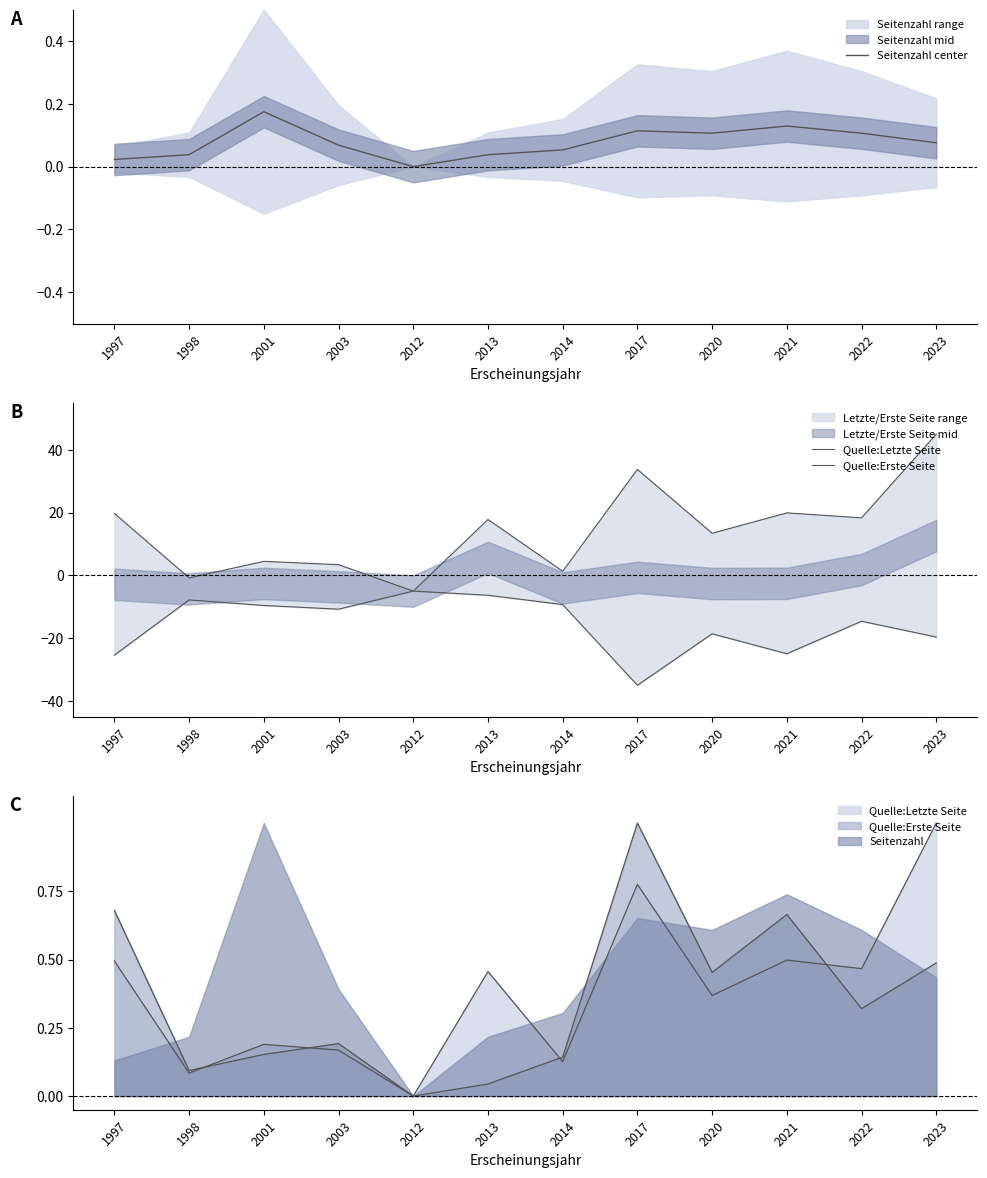

True or false: Quelle:Letzte Seite has a value of 5.2 at 2021.

False